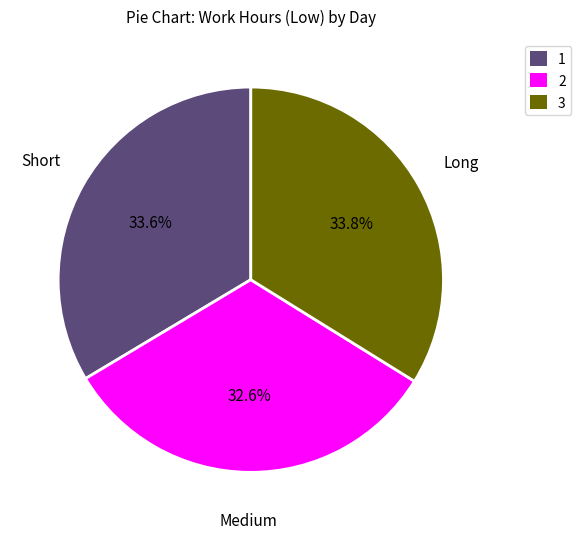

Combined, what portion of the pie is 2 and 1?

66.2%